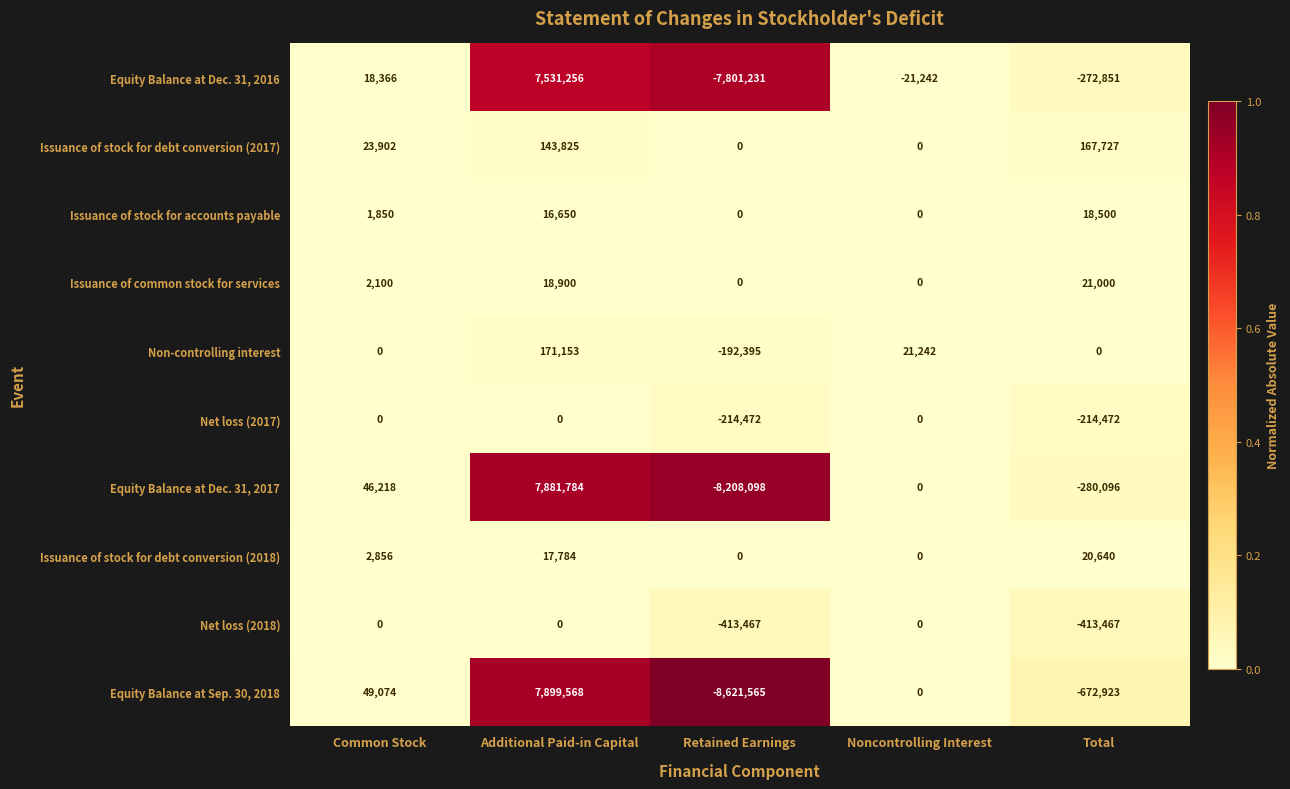

Which series has the largest range (max minus min)?

Equity Balance at Sep. 30, 2018